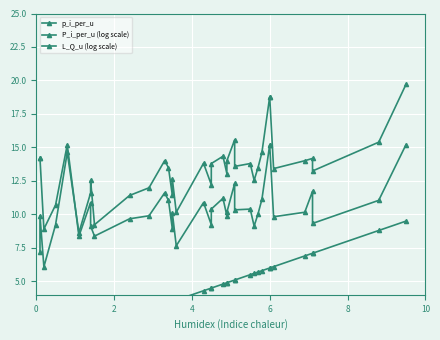

The value of P_i_per_u (log scale) at 4 is 1.3. True or false?

False